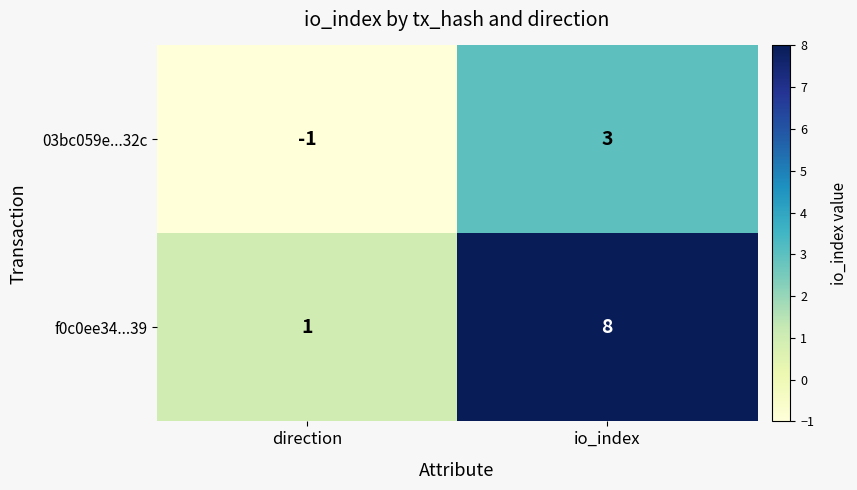

Which series has the widest spread of values?

f0c0ee34...39